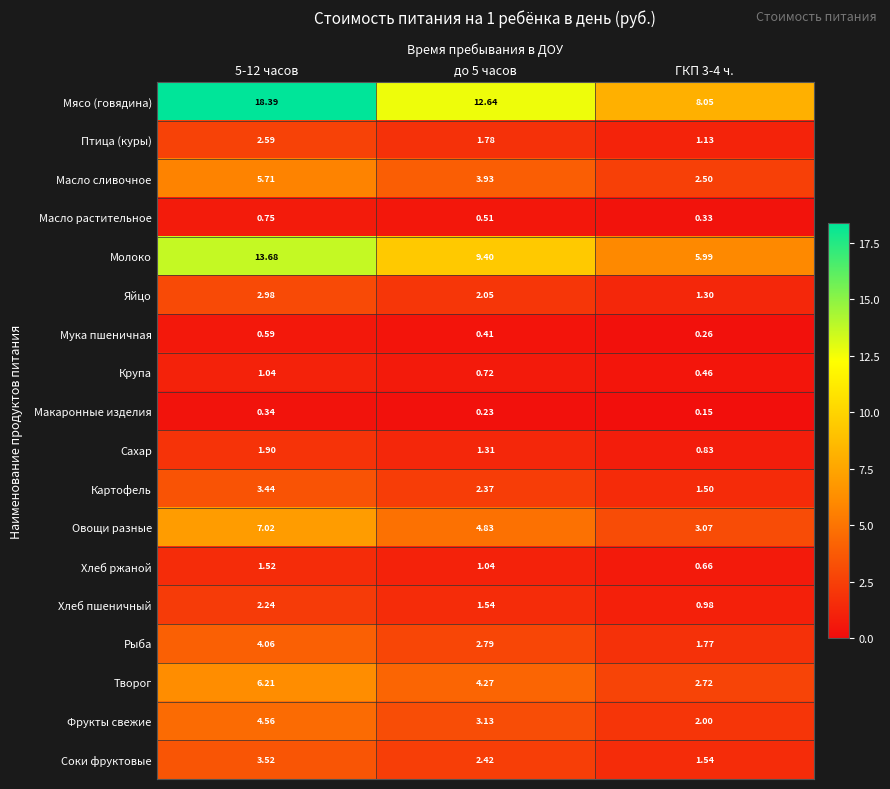

Between до 5 часов and ГКП 3-4 ч., which series saw the biggest shift?

Мясо (говядина)